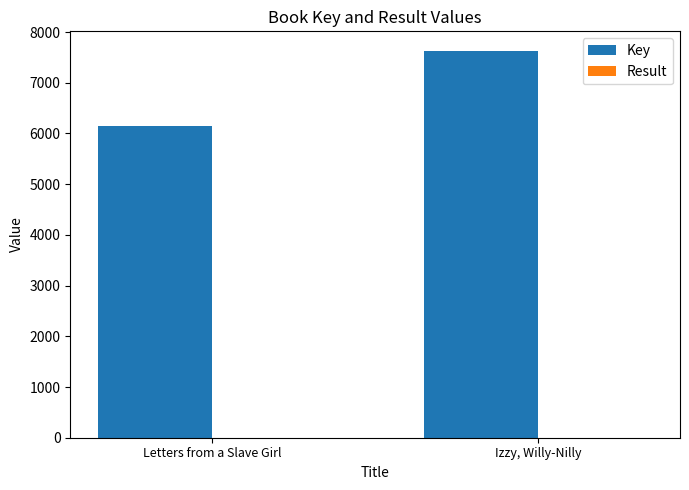

What is the maximum value for Key?

7632